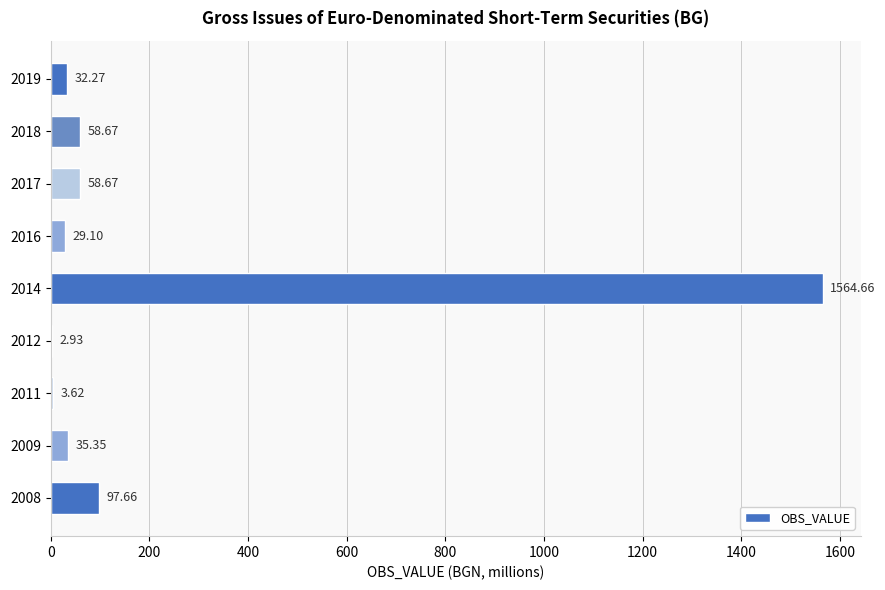

How many data points does each series have?

9